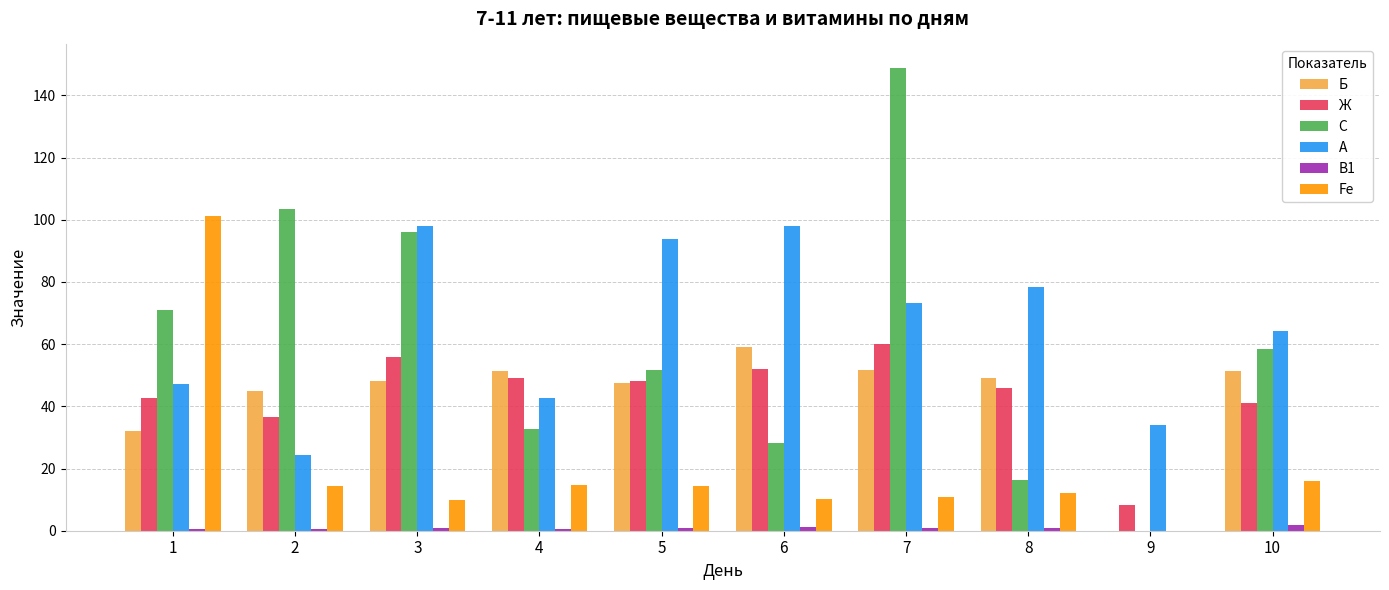

Which series changed the most between 1 and 10?

Fe